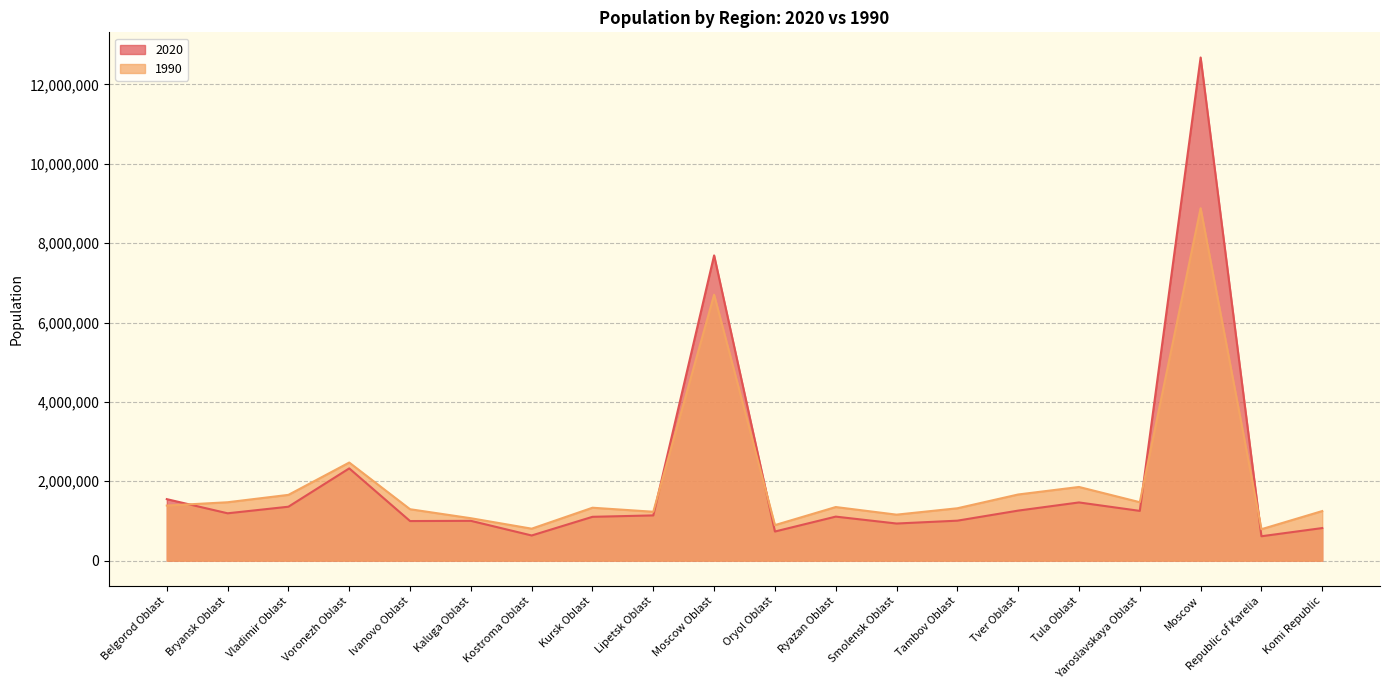

What is the smallest value displayed?

614064